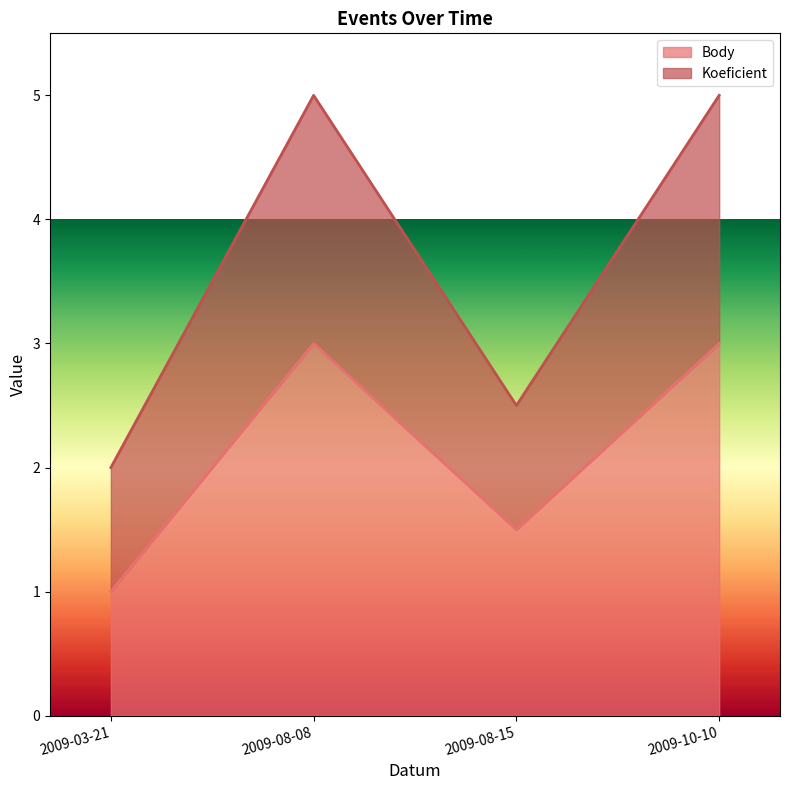

Count the Body values in the range 1 to 3.

4